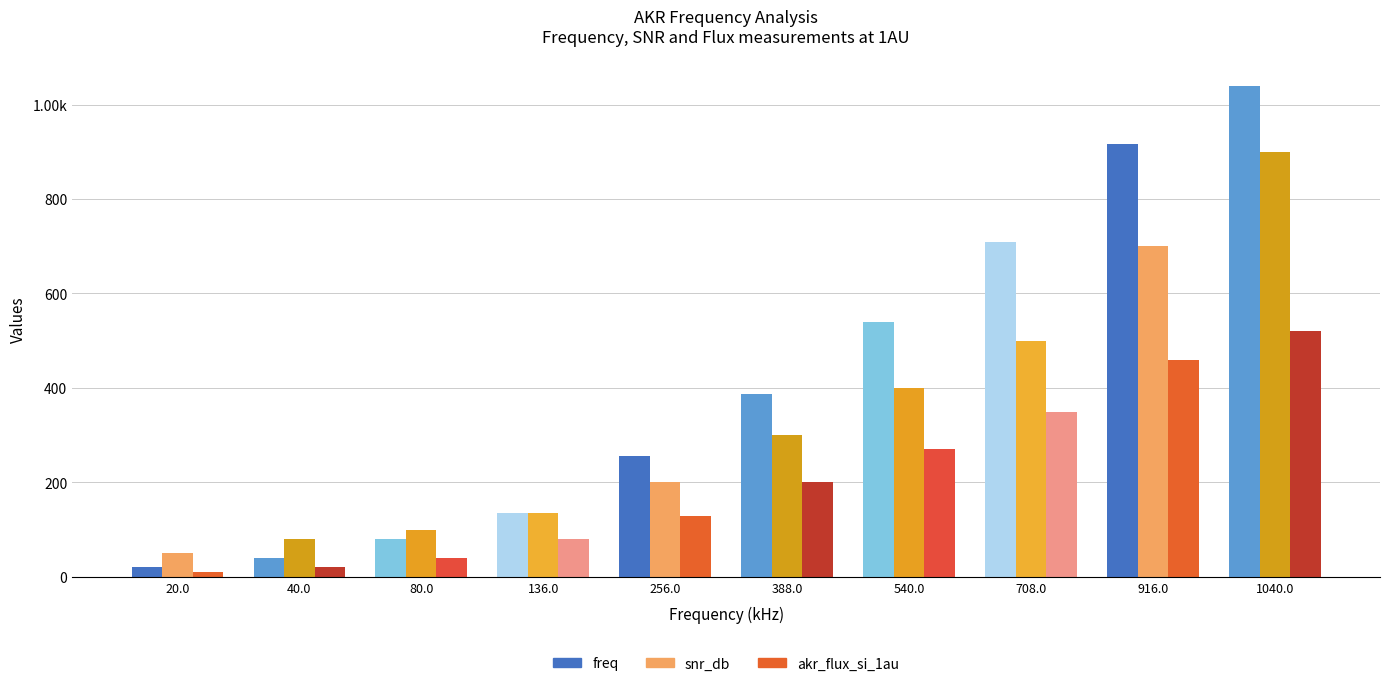

Does the chart contain any negative values?

No